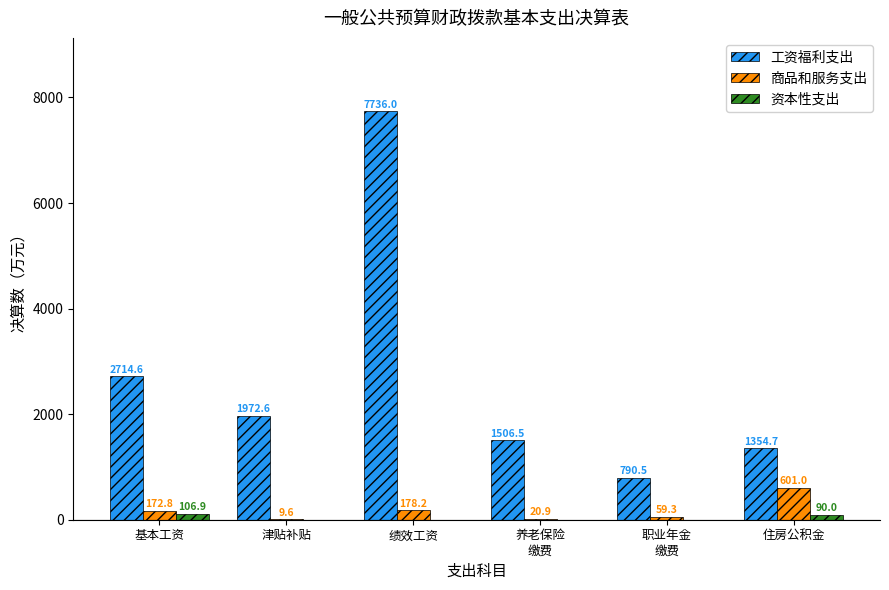

At which label does 商品和服务支出 first exceed 172?

基本工资